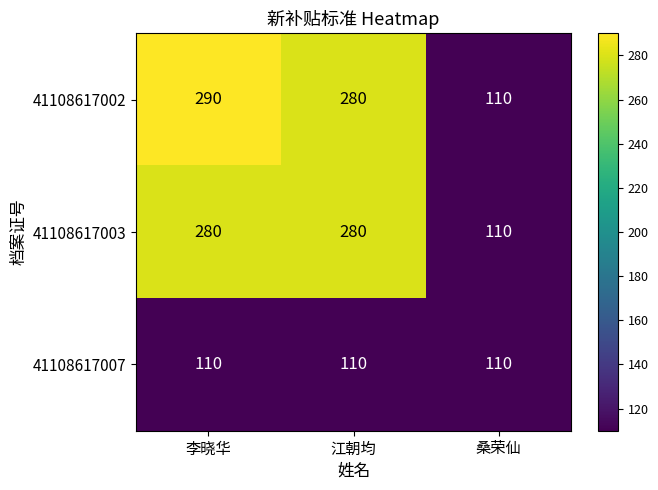

The value of 41108617003 at 江朝均 is 404. True or false?

False